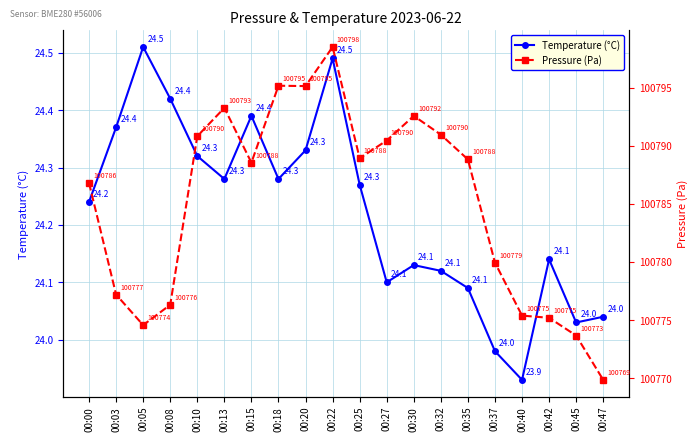

How many lines are shown in the chart?

2